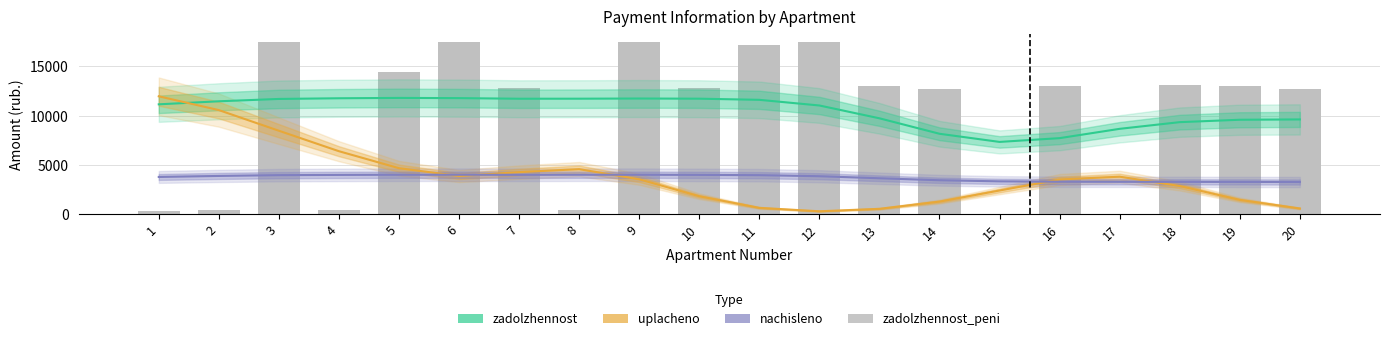

Which series changed the most between 8 and 15?

zadolzhennost